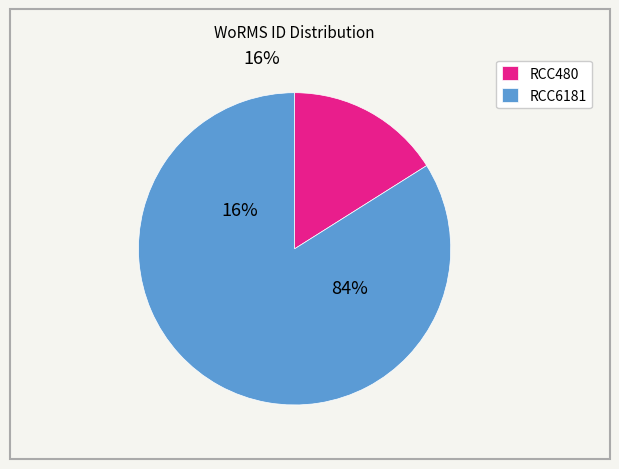

Does any single category account for the majority?

Yes